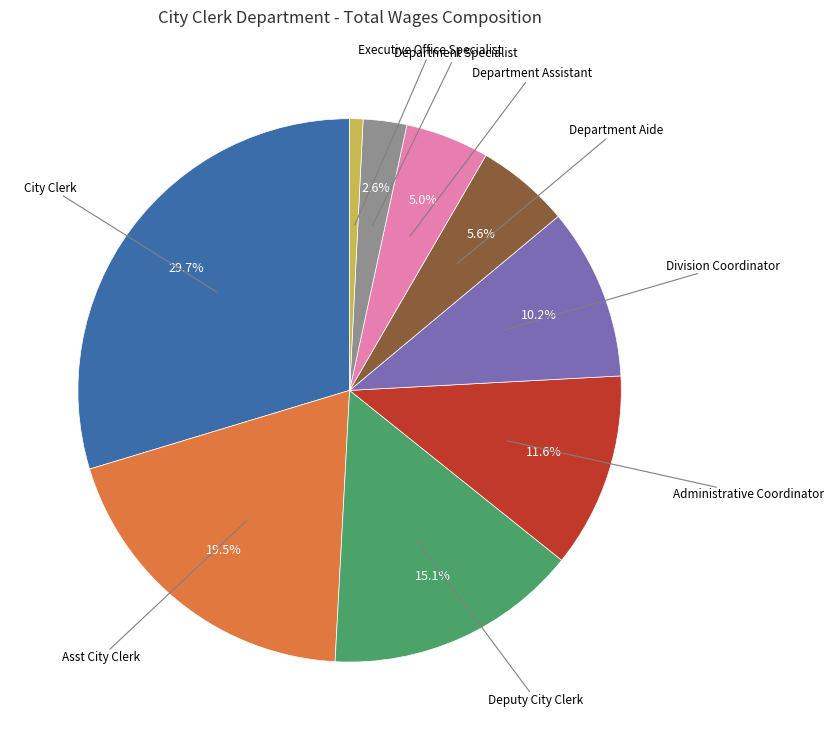

Is there any slice that represents more than half of the pie?

No